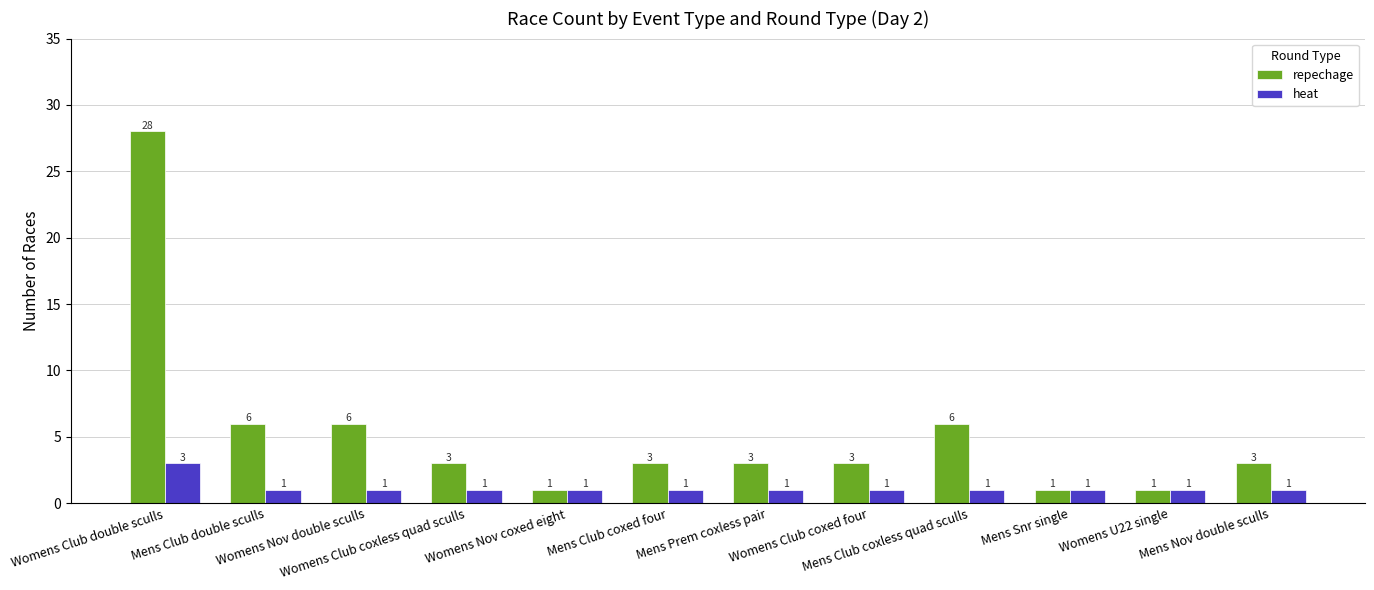

What is the difference between the maximum and second lowest values in the repechage series?

27